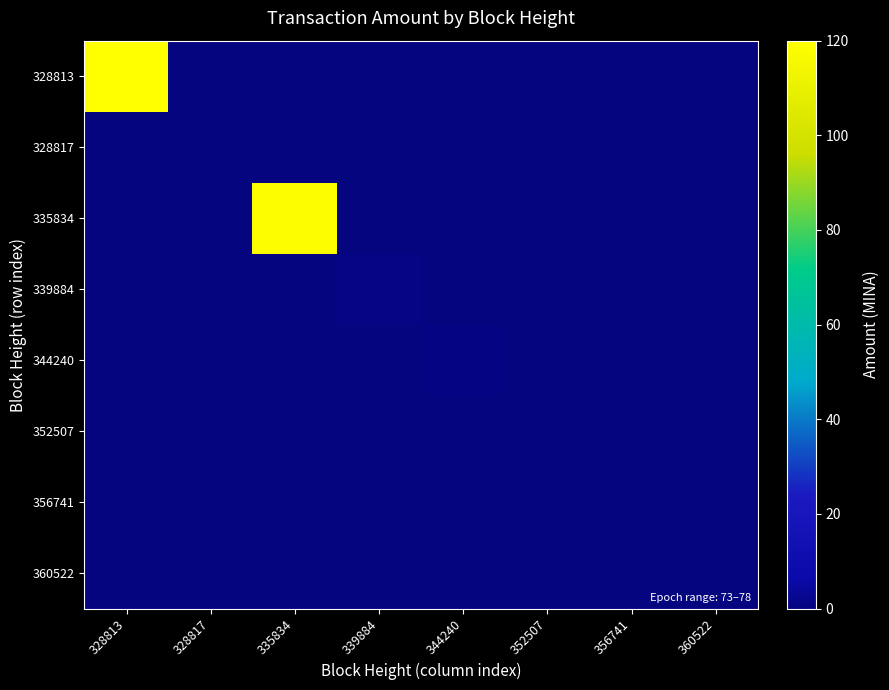

Which series has the largest total across all categories?

328813